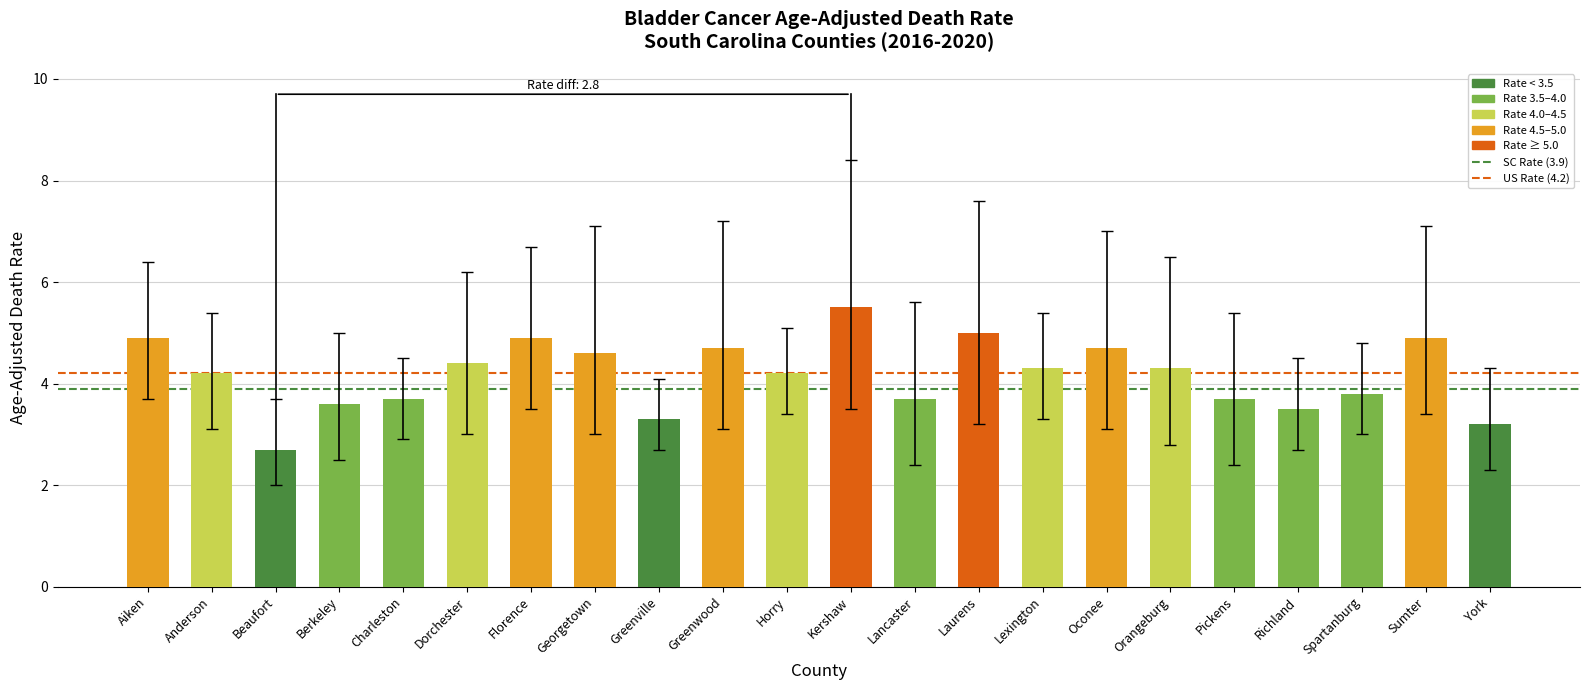

Which label corresponds to the smallest value in the chart?

Beaufort